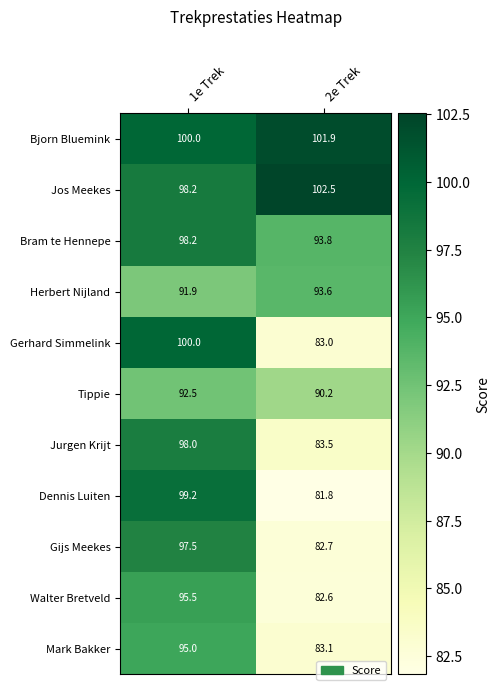

At which category is the sum across all series the highest?

1e Trek